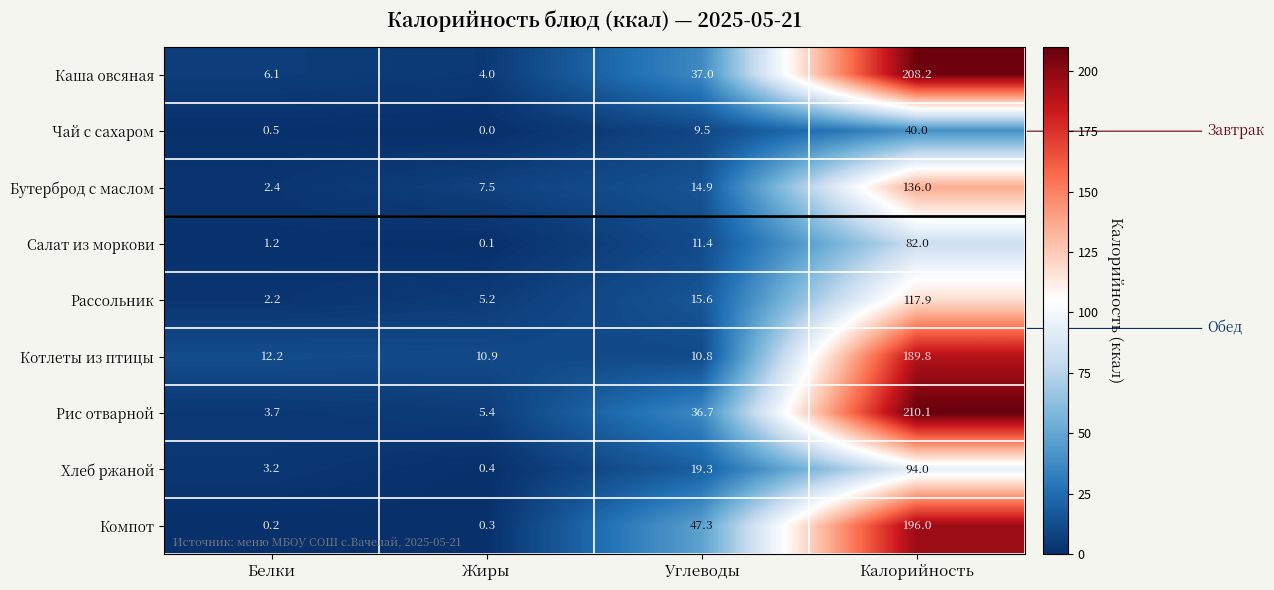

What is the sum of the Рассольник values at Углеводы and Калорийность?

133.5